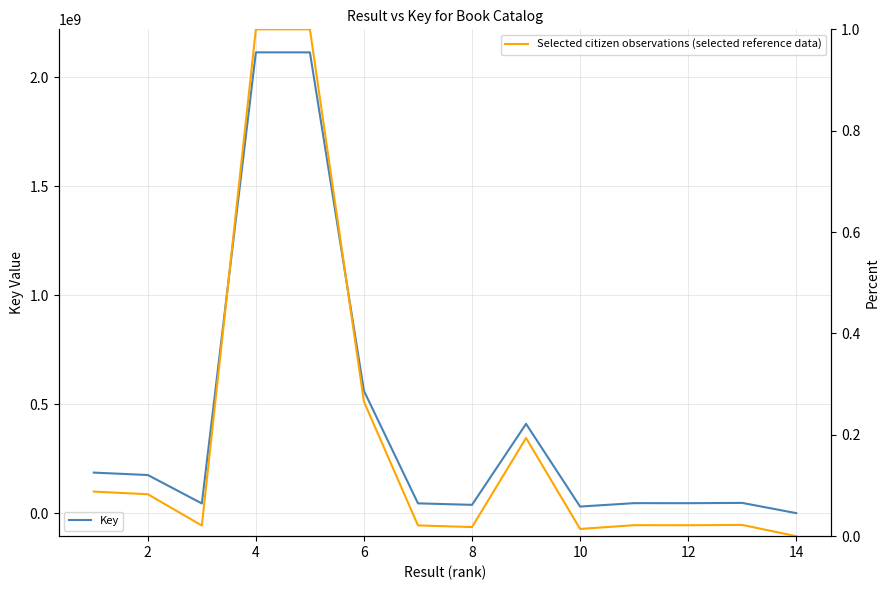

What is the total value across all series at 10?

44695299.0